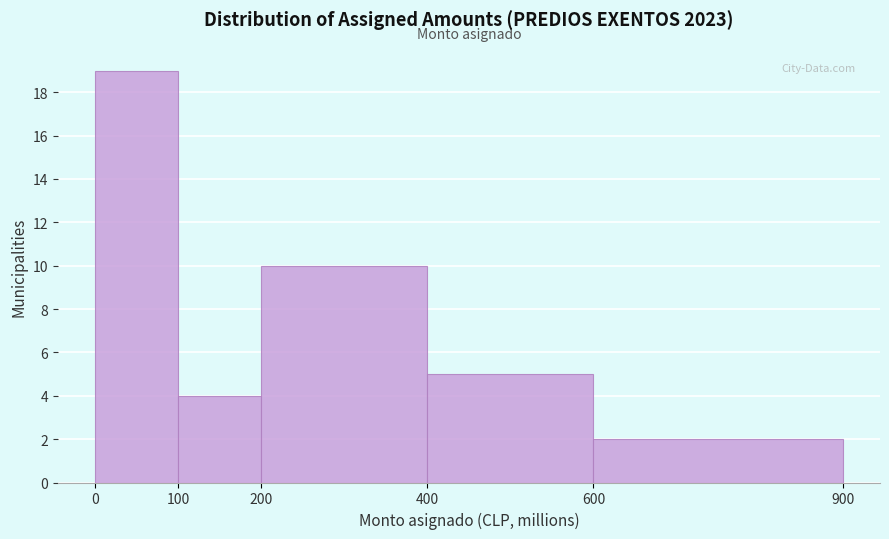

Reading left to right, extract all data points from this chart.

19	4	10	5	2